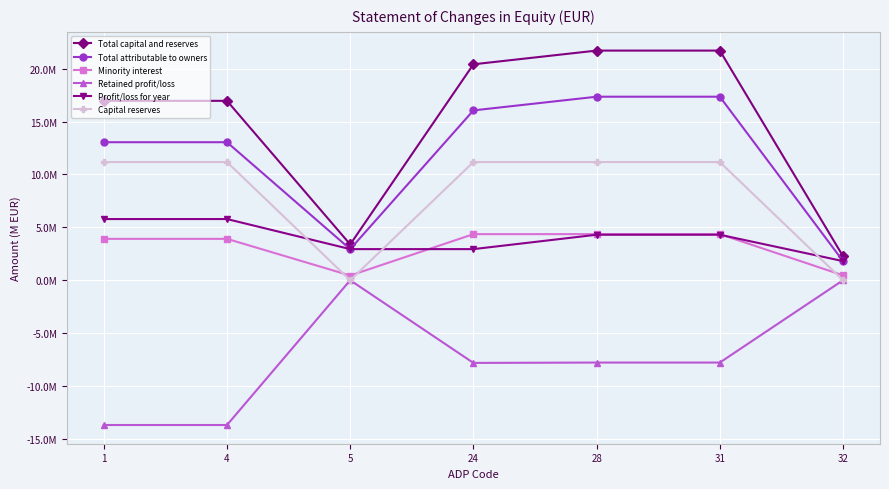

What is the average value of the Profit/loss for year series?

4.0